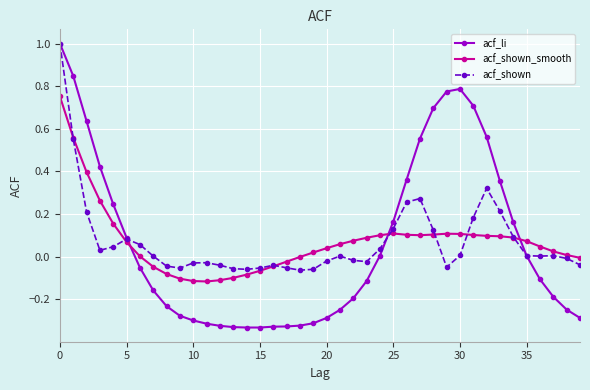

How many distinct data groups are displayed?

3